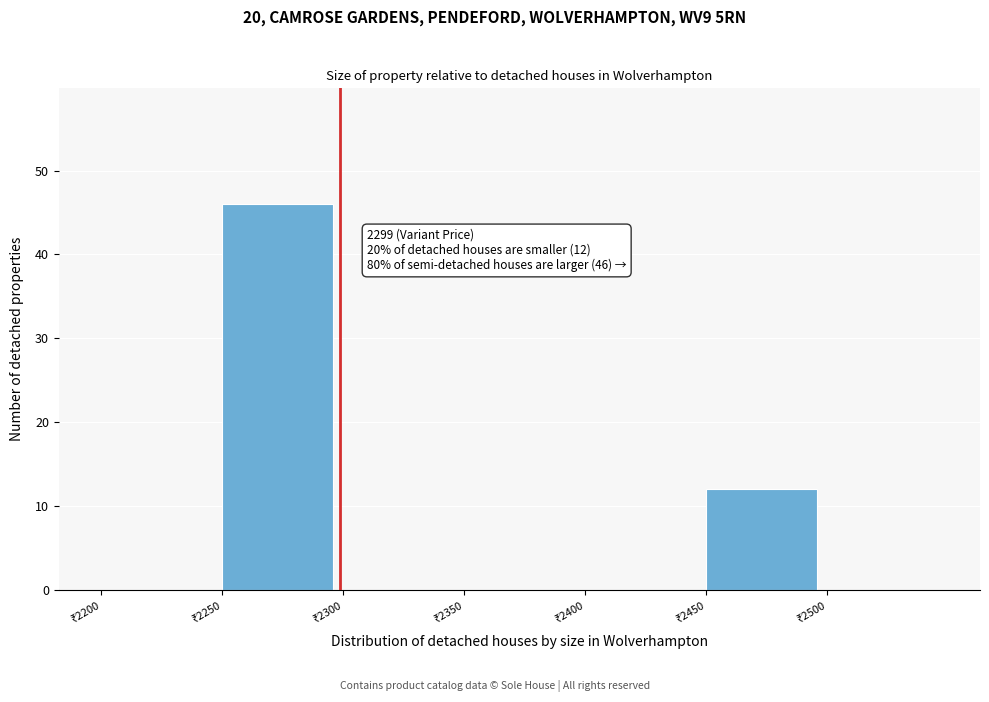

Which range on the x-axis has the tallest bar?

2250 to 2300